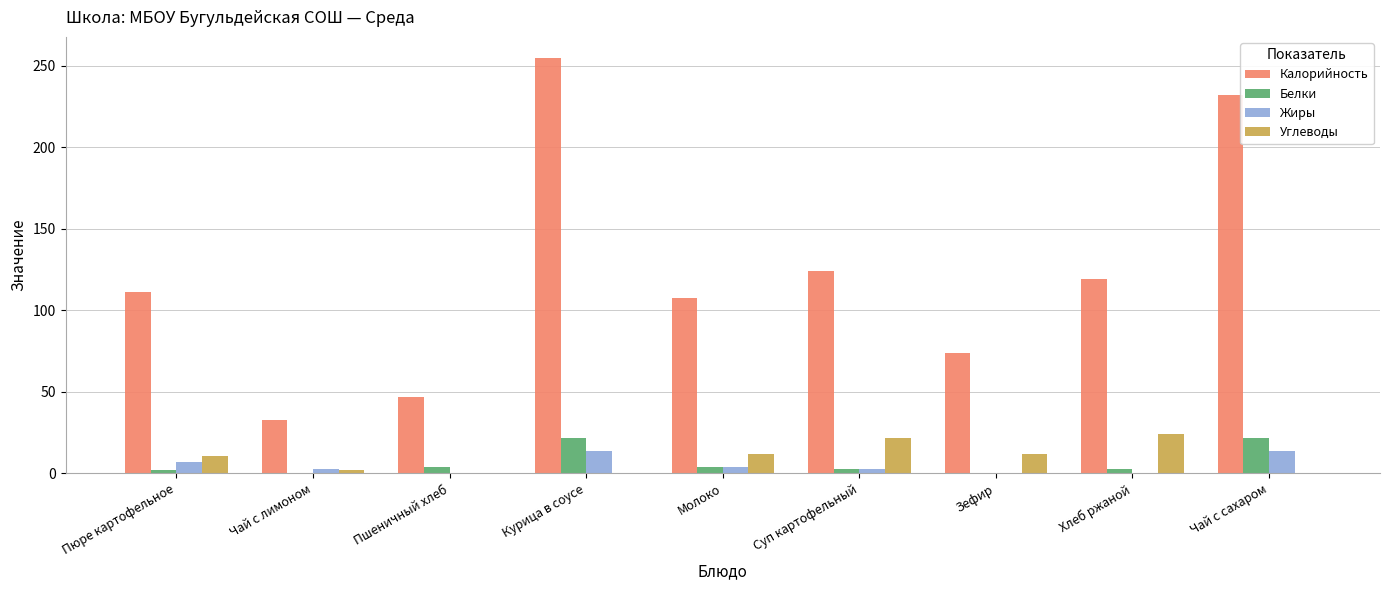

Which series changed the most between Суп картофельный and Чай с сахаром?

Калорийность